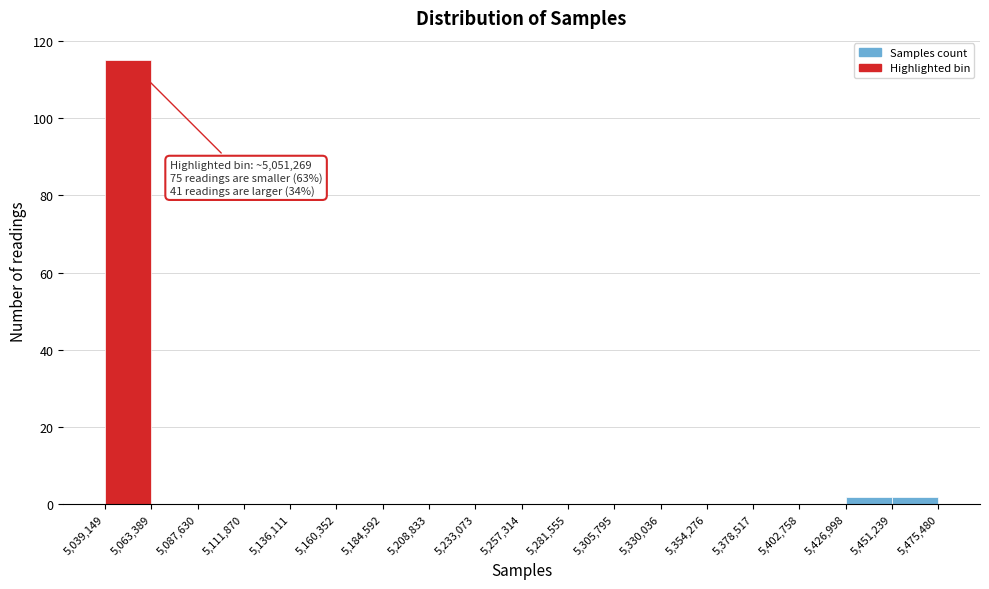

Which range on the x-axis has the tallest bar?

5,039,149 to 5,063,389